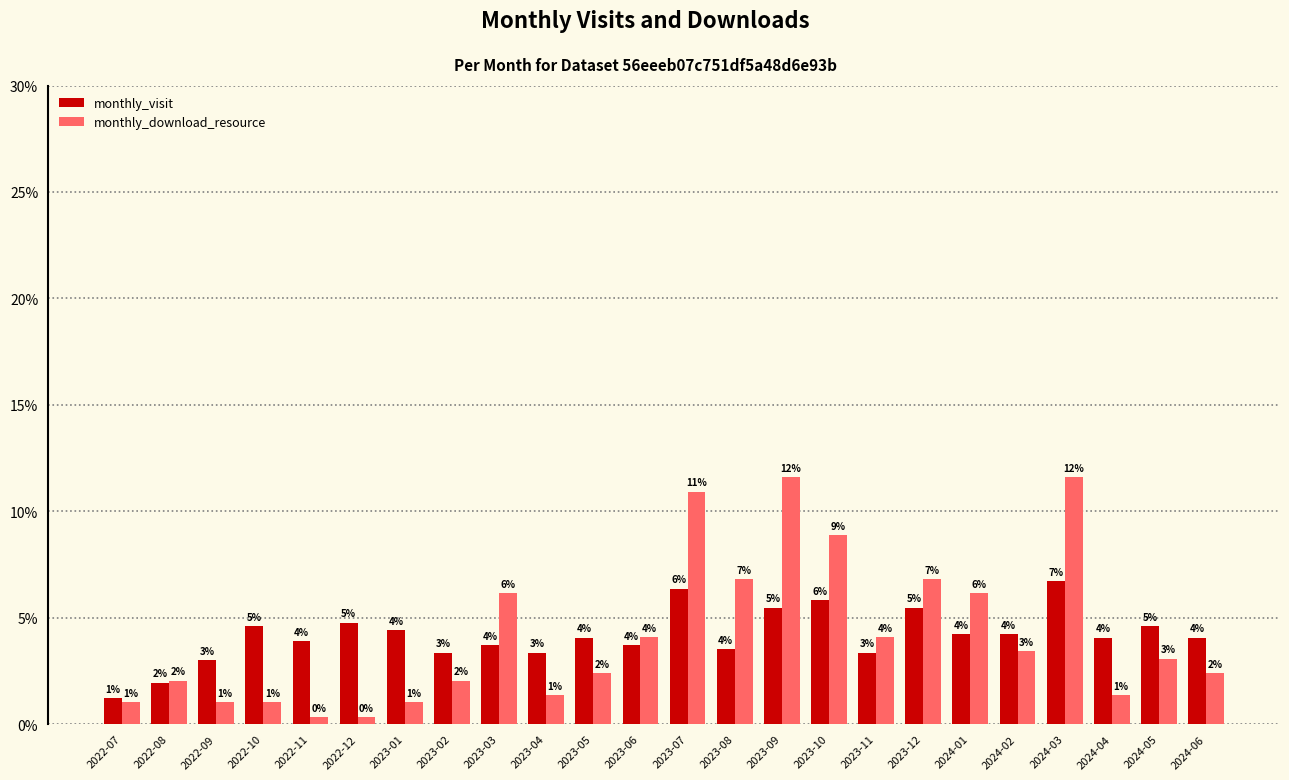

Are the bars horizontal?

No